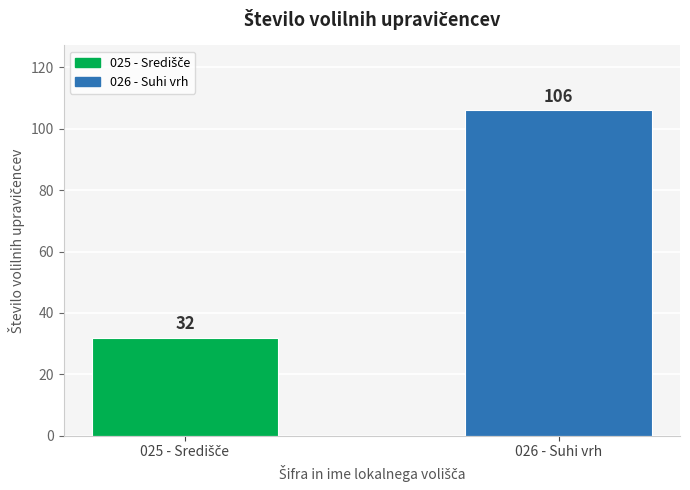

What is the approximate value at 026 - Suhi vrh?

106